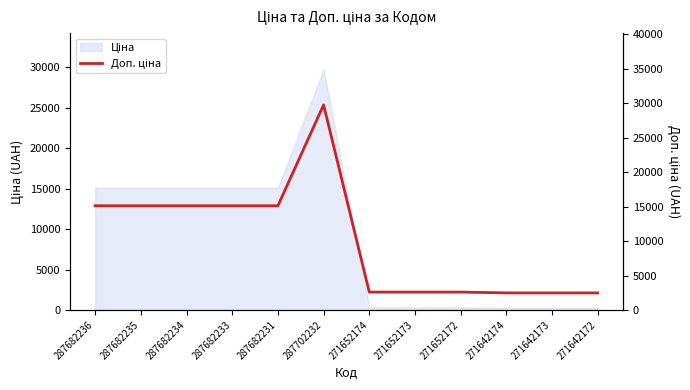

What is the sum of all values?

120589.4